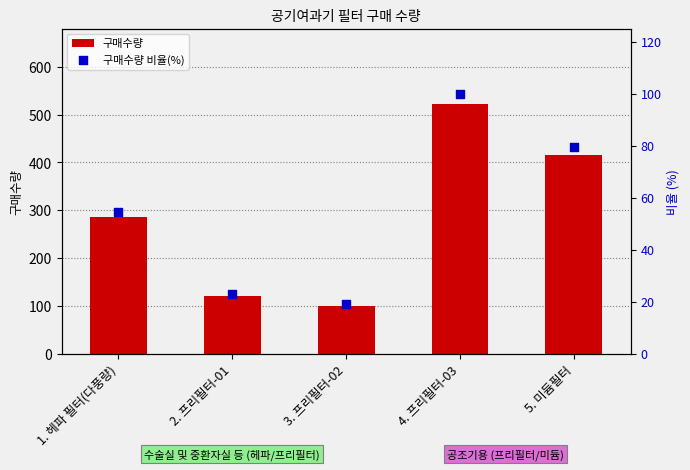

What is the total value across all series at 4. 프리필터-03?

623.0